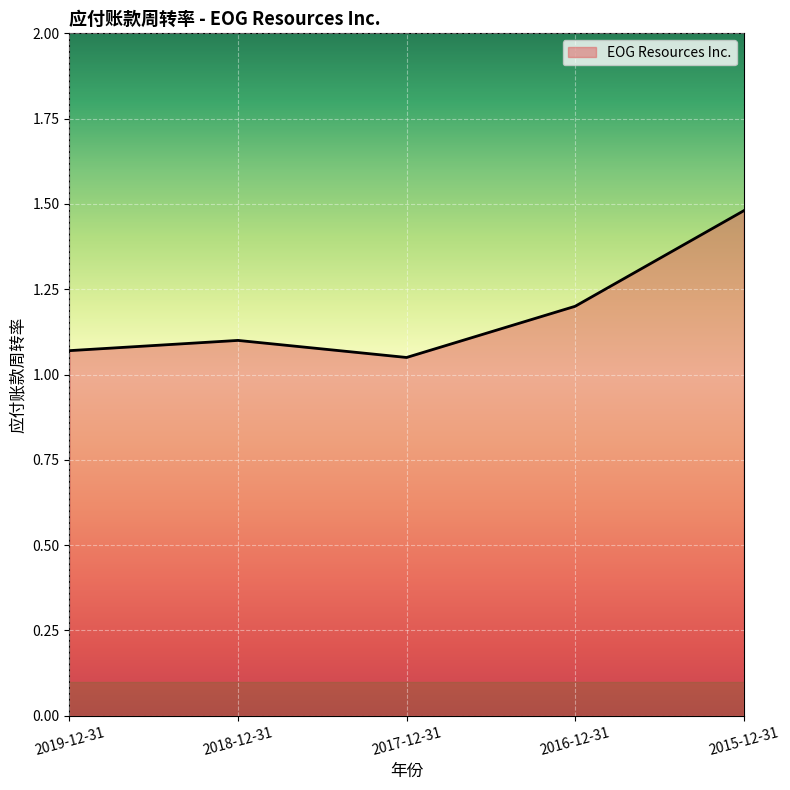

Reading left to right, list all the values displayed in this chart.

2019-12-31=1.1	2018-12-31=1.1	2017-12-31=1.1	2016-12-31=1.2	2015-12-31=1.5